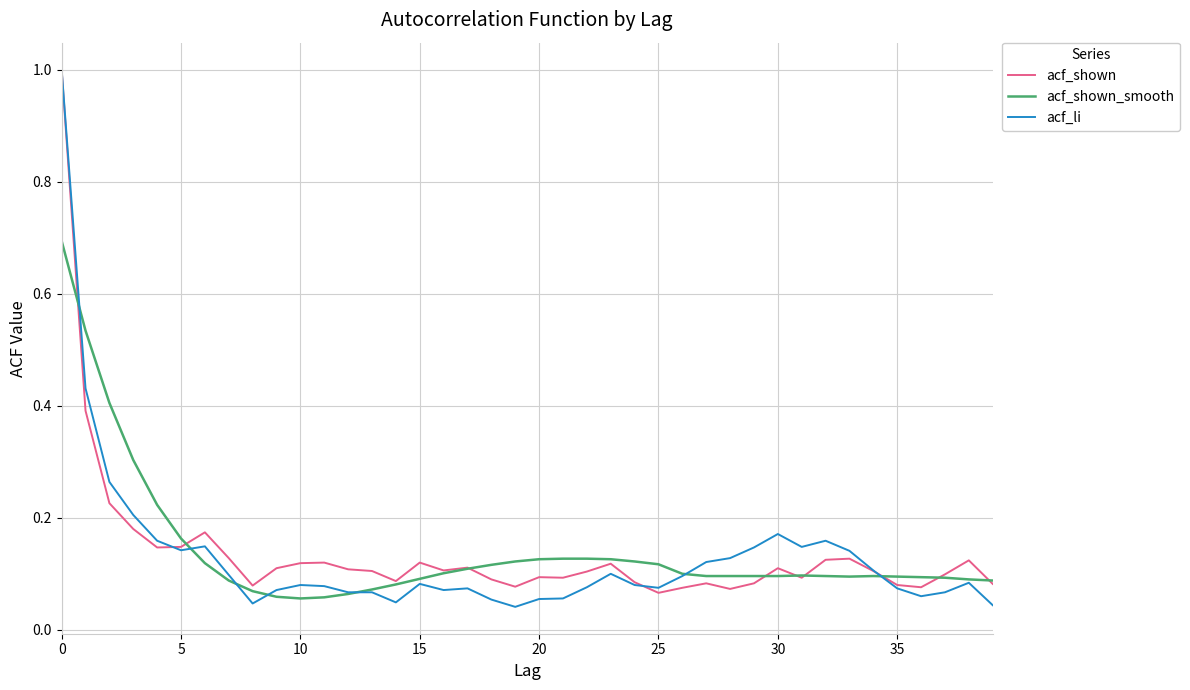

Which series has the largest range (max minus min)?

acf_li